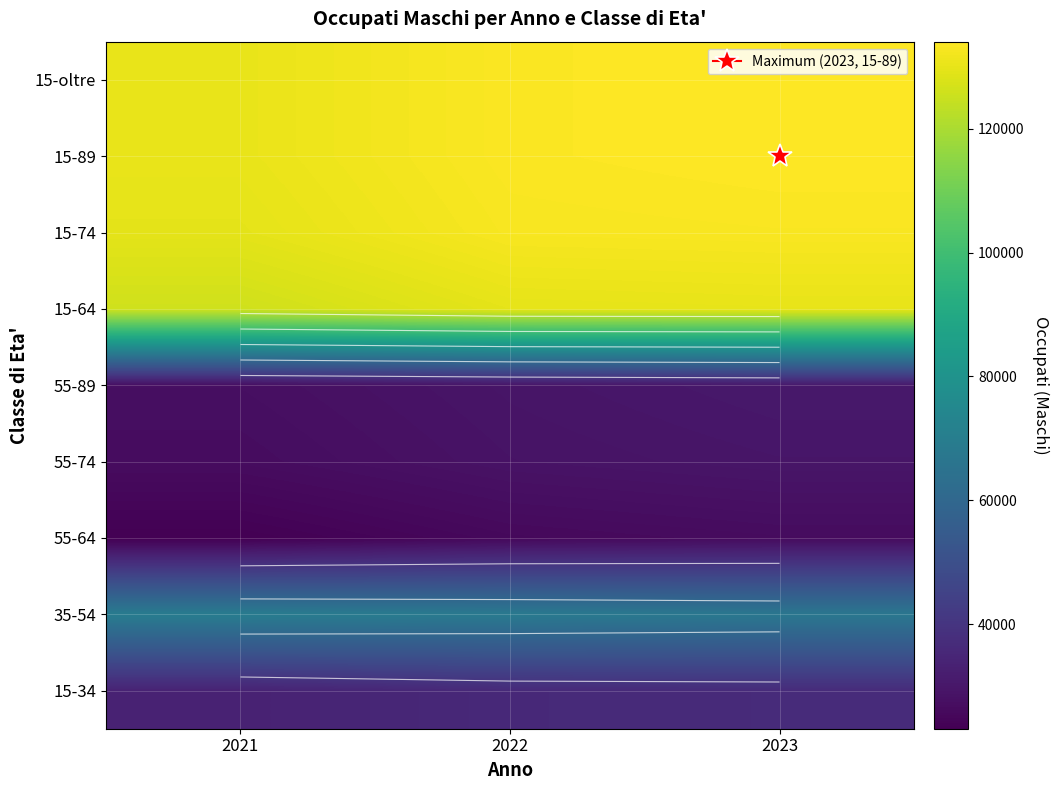

Where is 55-74 nearest to the value 28101?

2022